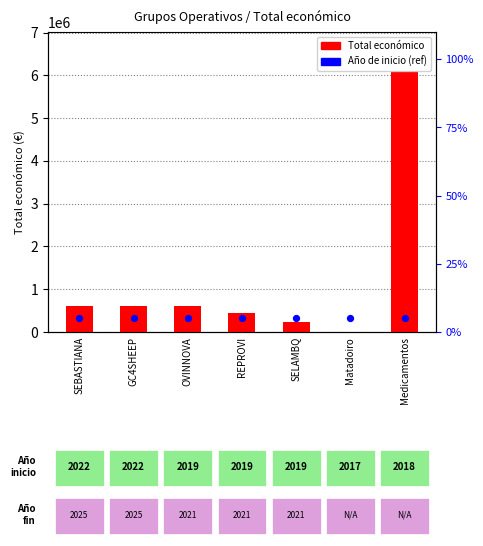

At how many categories does at least one series exceed 5432748?

1